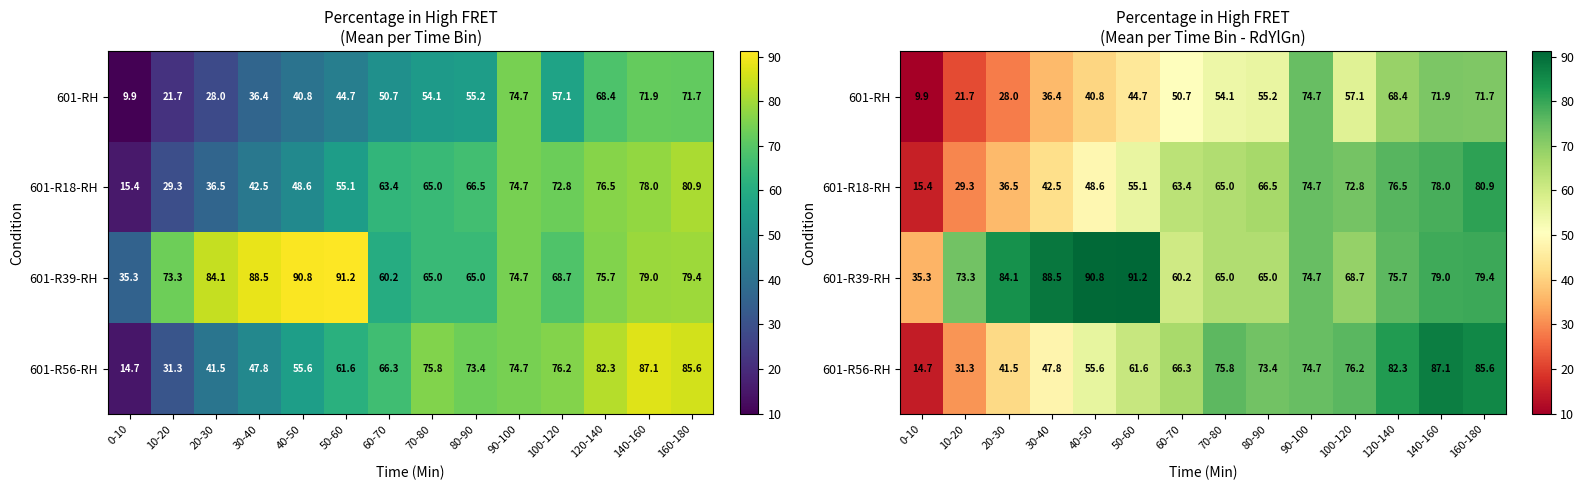

True or false: 601-R18-RH has a value of 16.8 at 10-20.

False